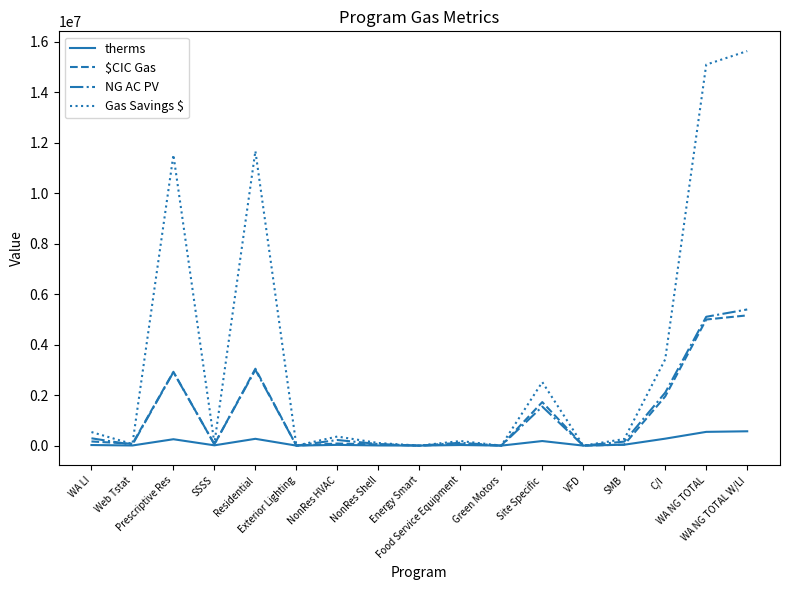

Which series has the widest spread of values?

Gas Savings $